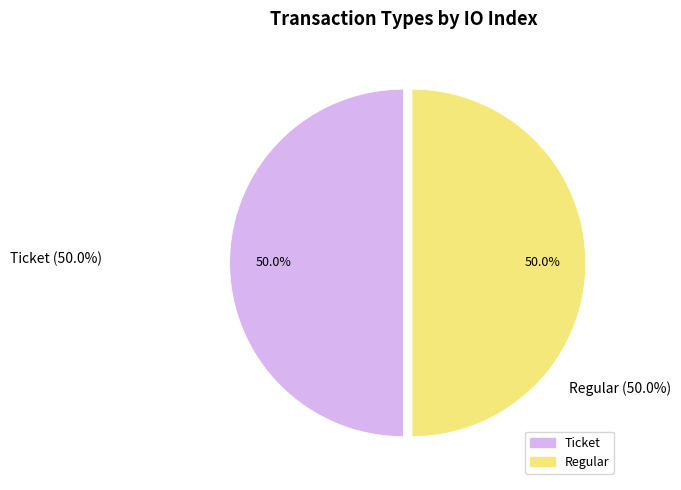

Is the sum of Regular and Ticket greater than half?

Yes